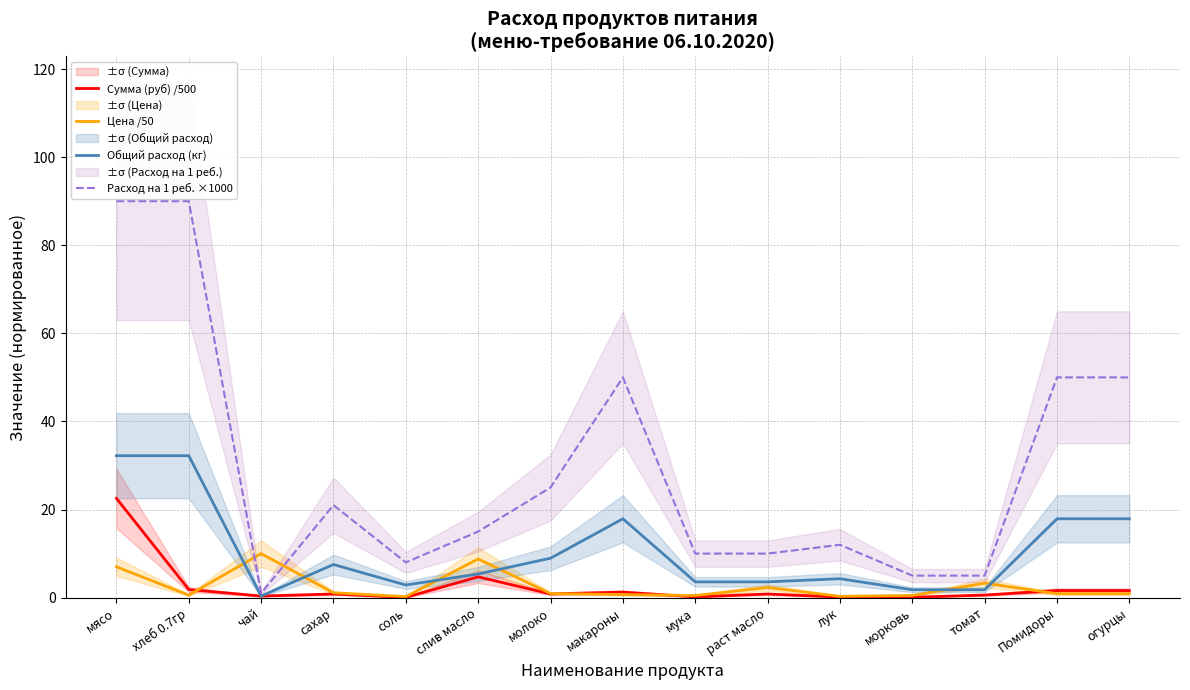

What is the average value of the Сумма (руб) /500 series?

2.5